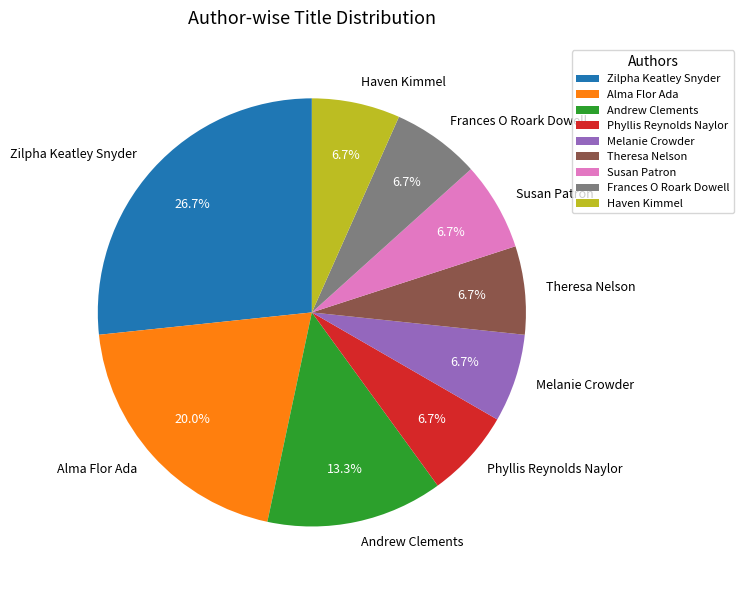

True or false: Melanie Crowder accounts for 12% of the total.

False